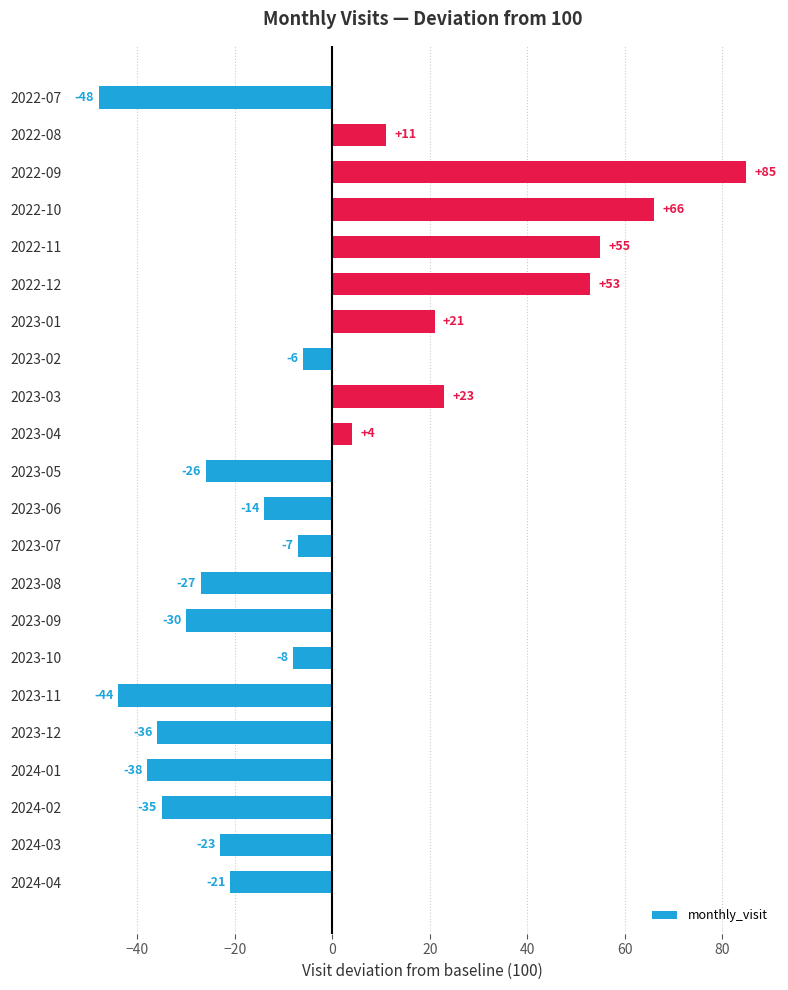

The chart shows a value of 73 at 2022-12. True or false?

False